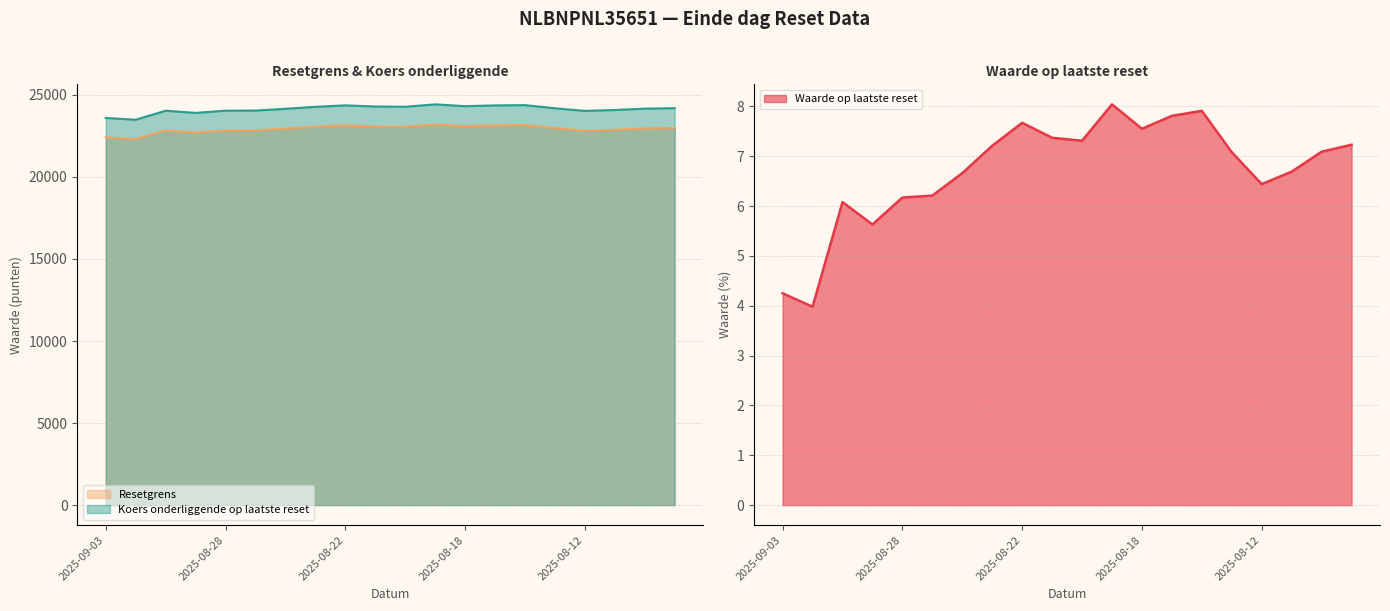

True or false: Koers onderliggende op laatste reset has more than 1 points higher than both neighbors.

True